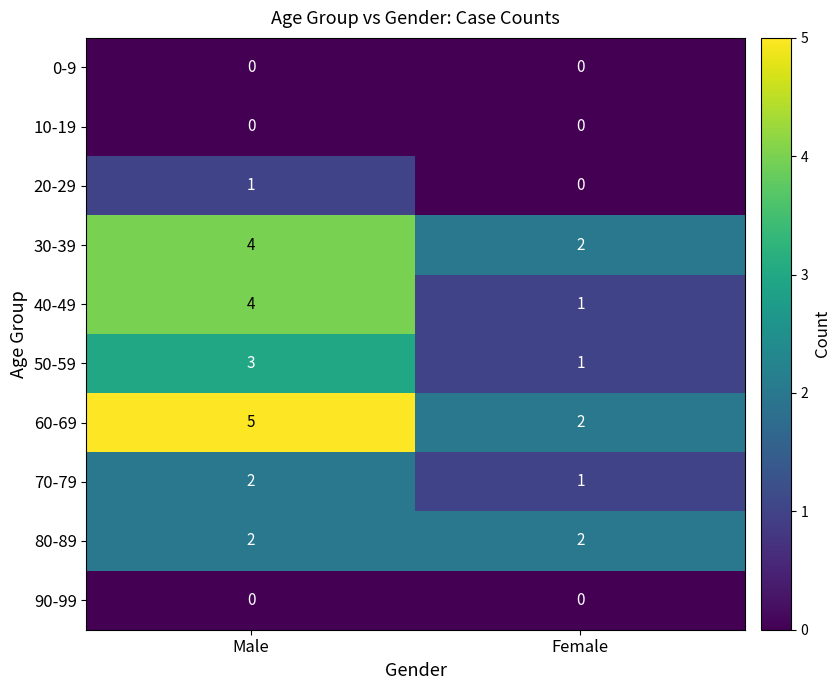

What is the total value across all series at Male?

21